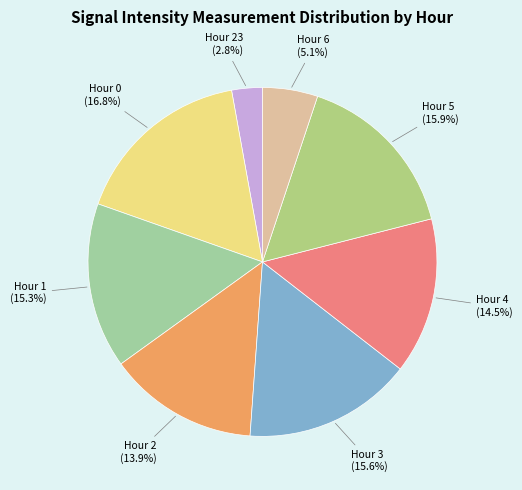

What is the largest slice in the pie chart?

Hour 0